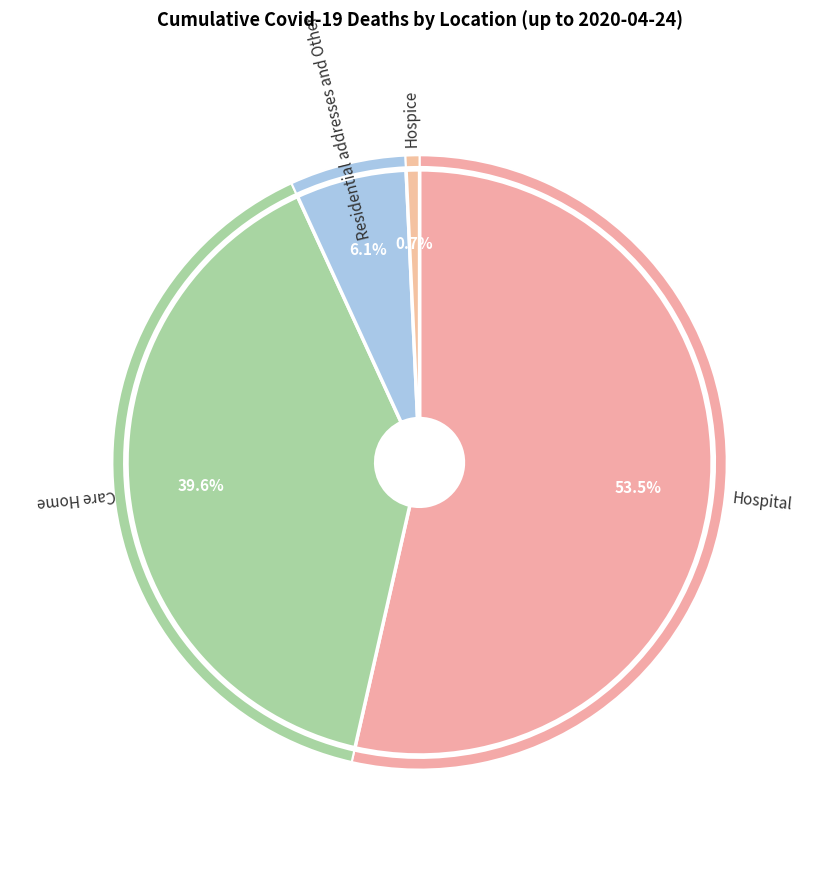

Which slice is the smallest?

Hospice